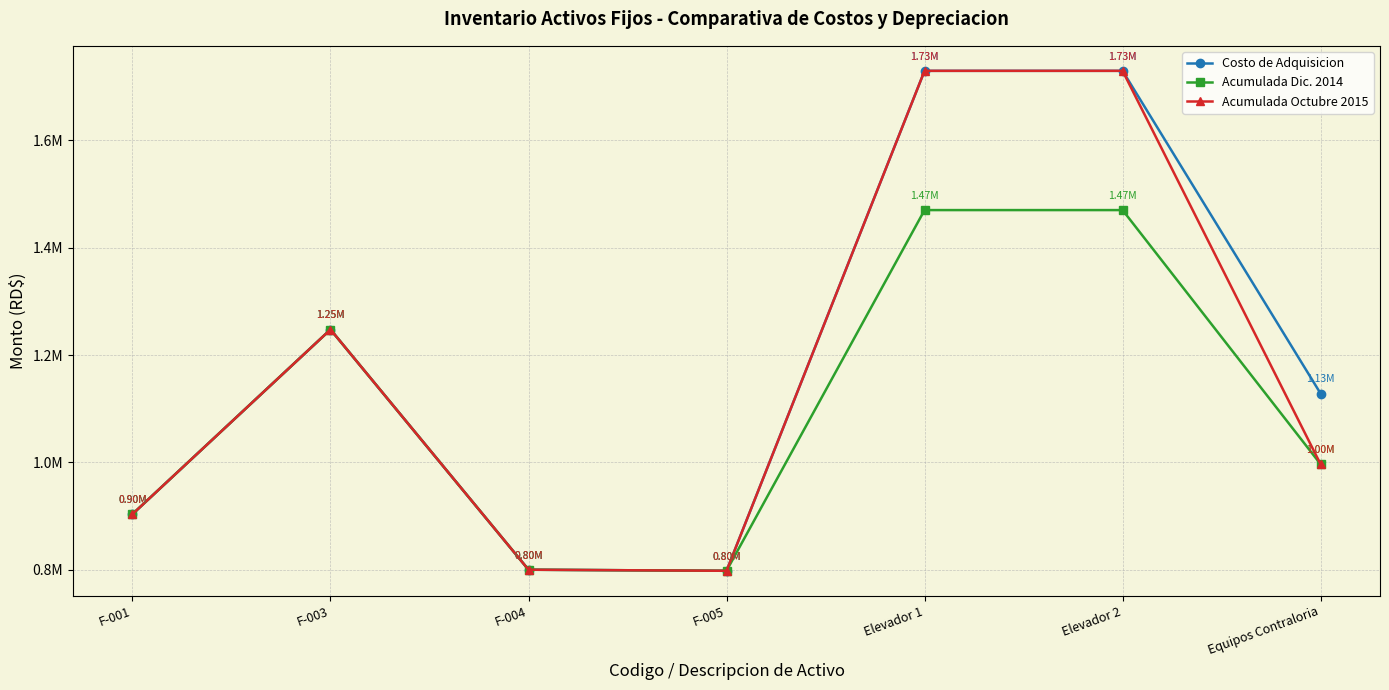

True or false: Acumulada Dic. 2014 has more than 2 interior local peaks.

False